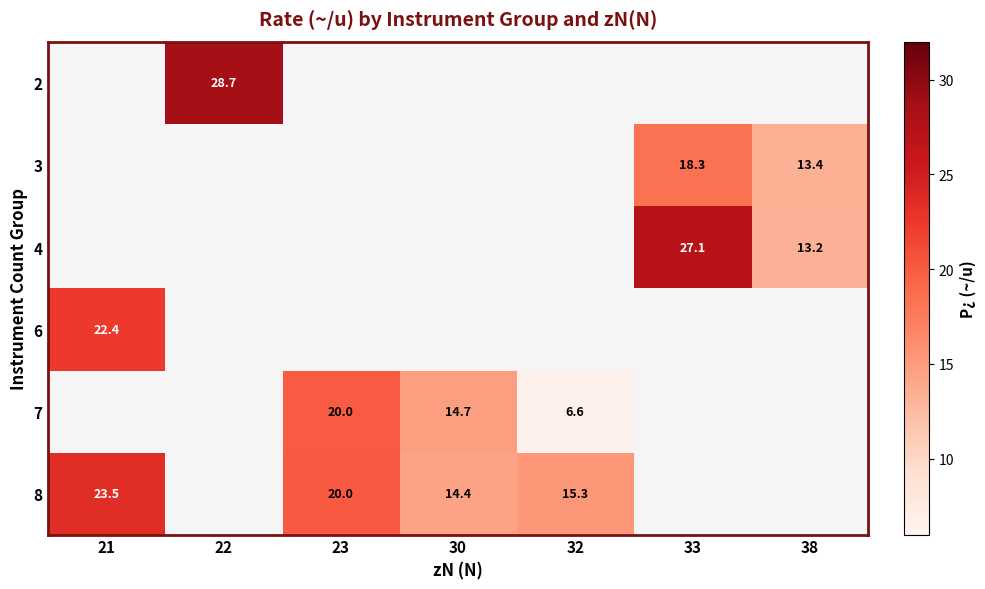

What is the maximum value for row_5?

23.5